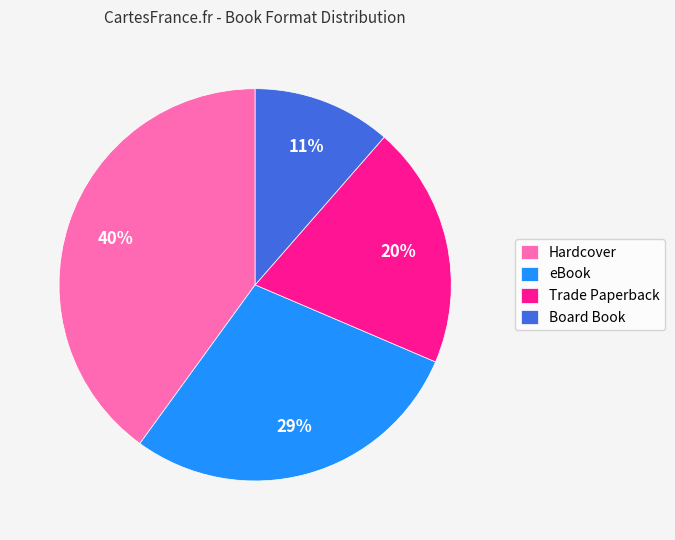

Do Board Book and eBook together represent more than half of the pie?

No